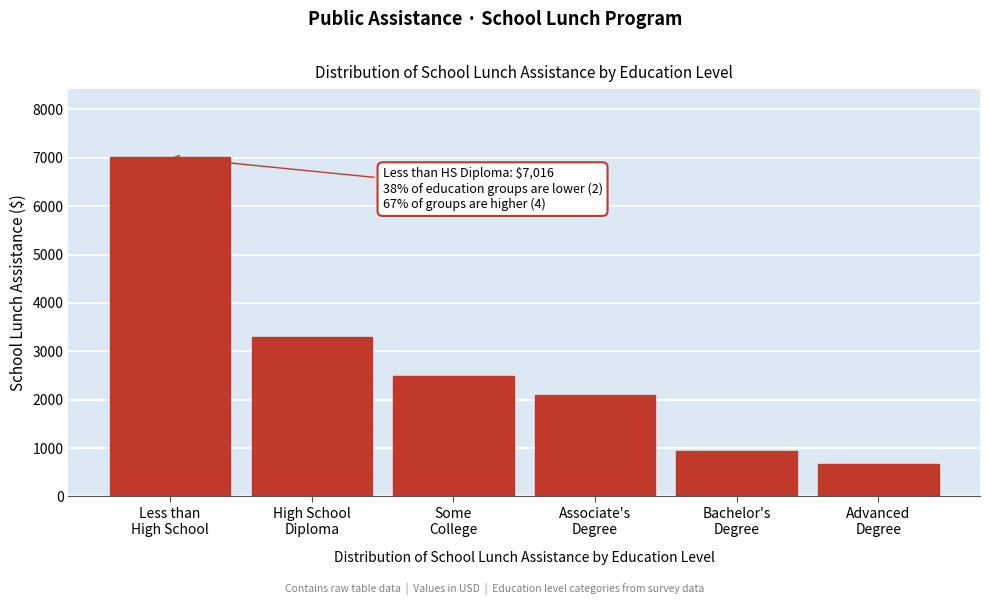

Reading left to right, transcribe all the data shown in this chart.

7016.4	3290.8	2482.8	2100.5	949.0	675.5